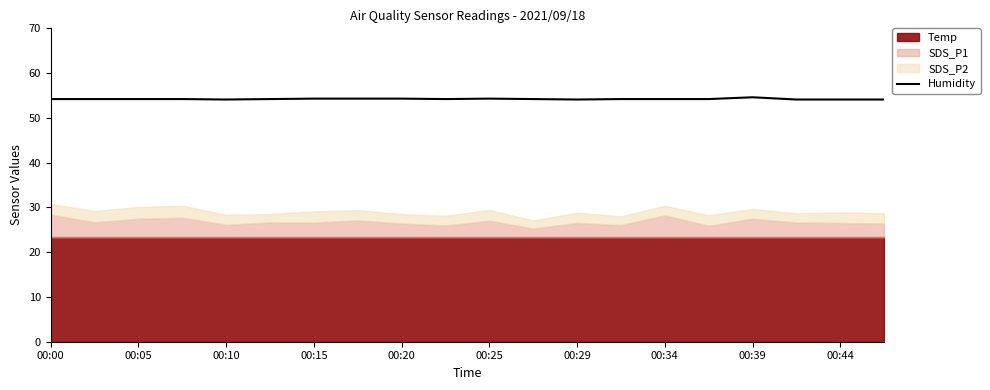

True or false: Humidity has a value of 97.1 at 00:25.

False